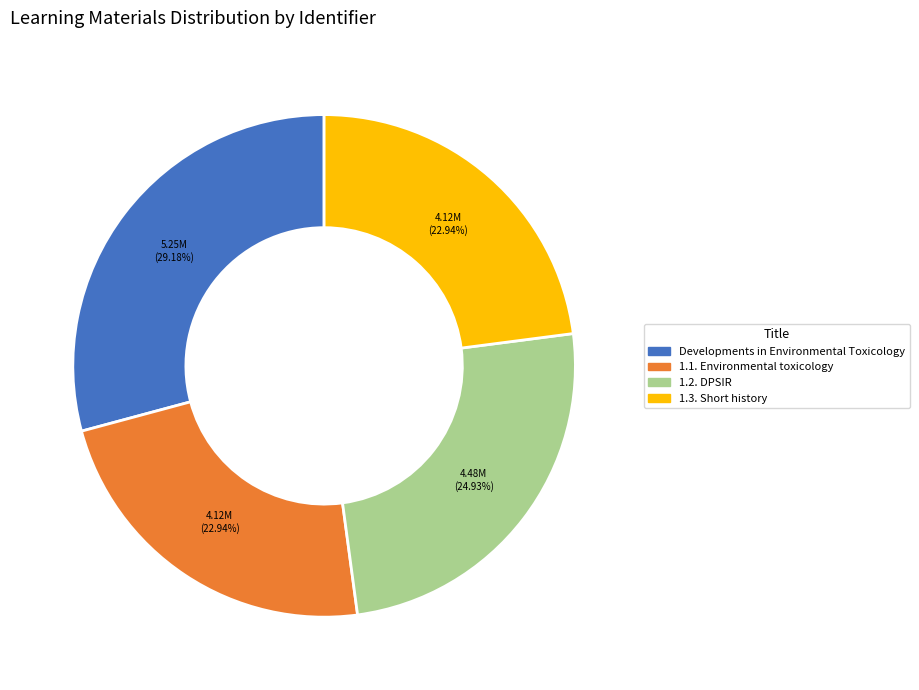

To the nearest percent, what is the difference between the 1.3. Short history and Developments in Environmental Toxicology slice percentages?

6%